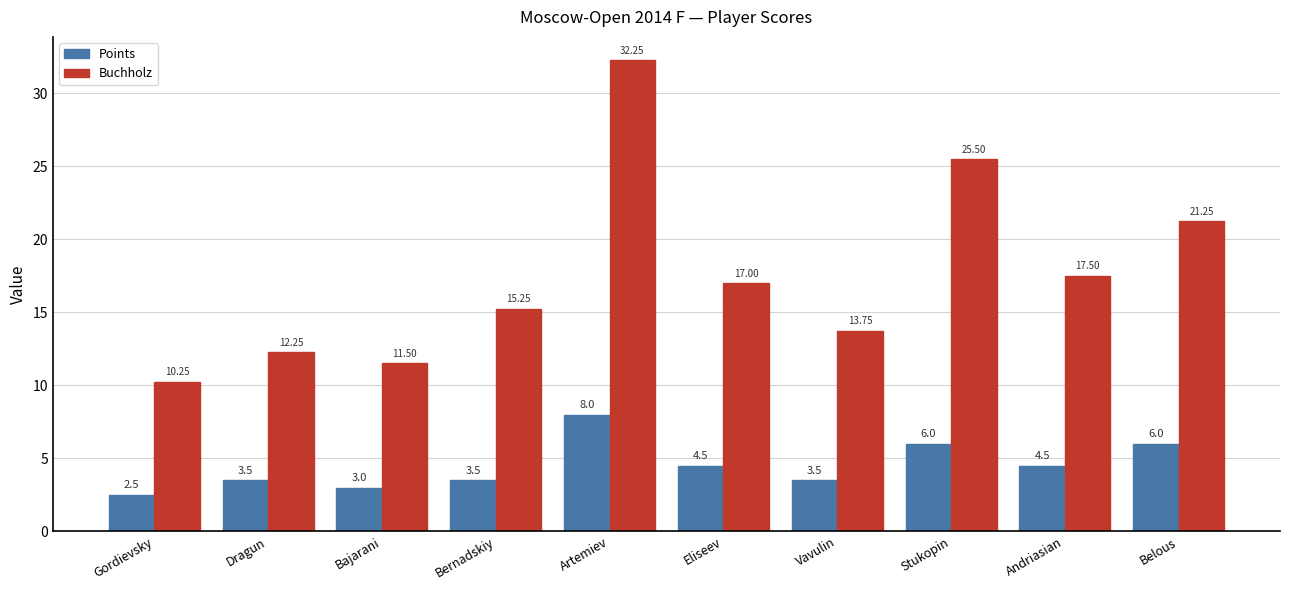

Which category has the lowest value in the Buchholz series?

Gordievsky